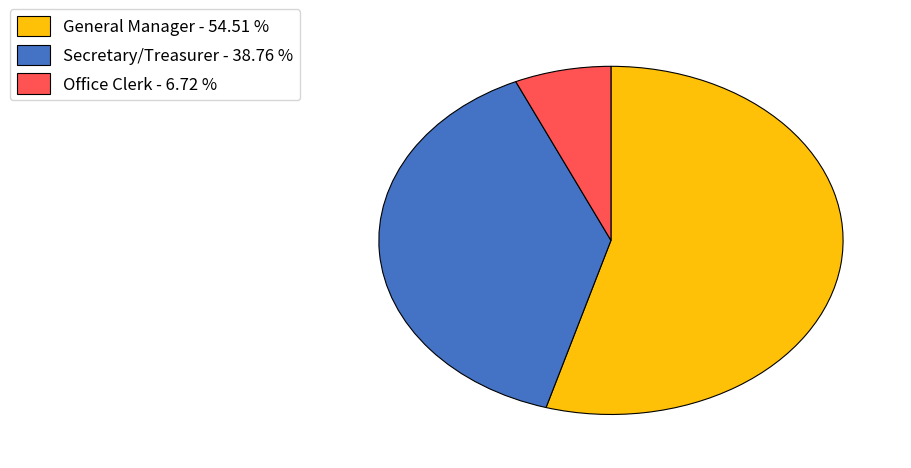

True or false: General Manager accounts for 55% of the total.

True